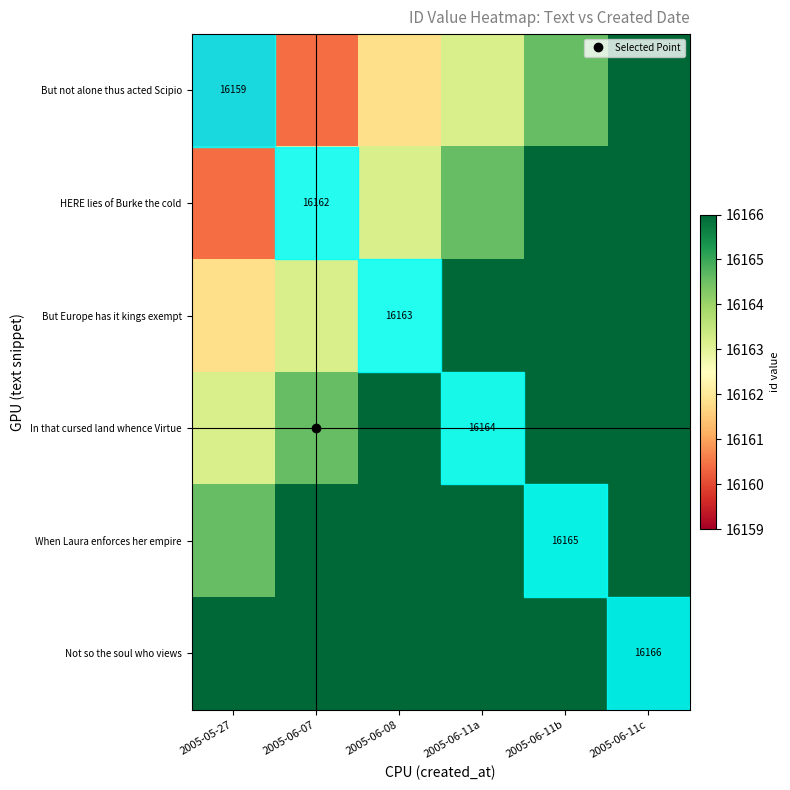

How many series are shown in this chart?

6